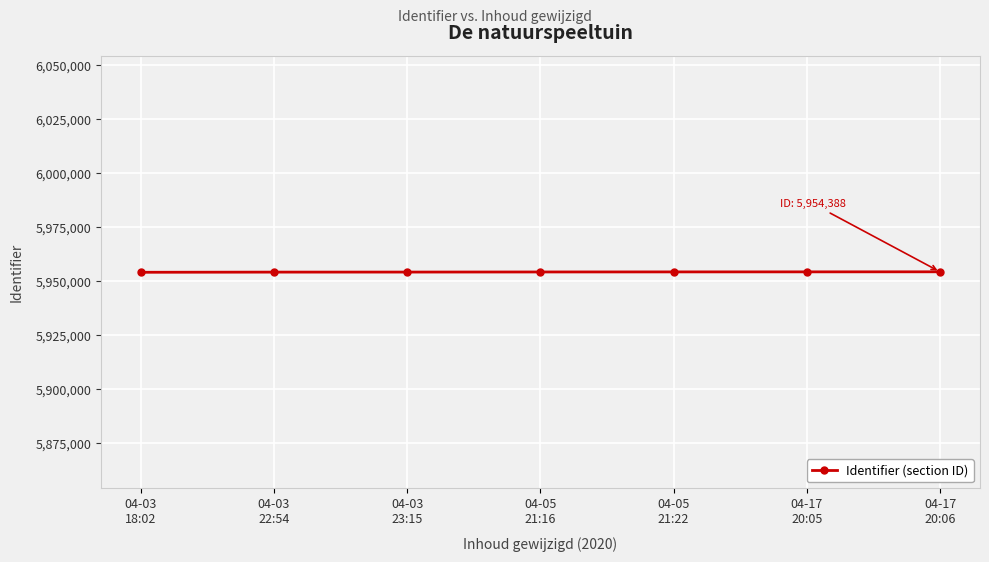

What is the greatest value displayed?

5954388